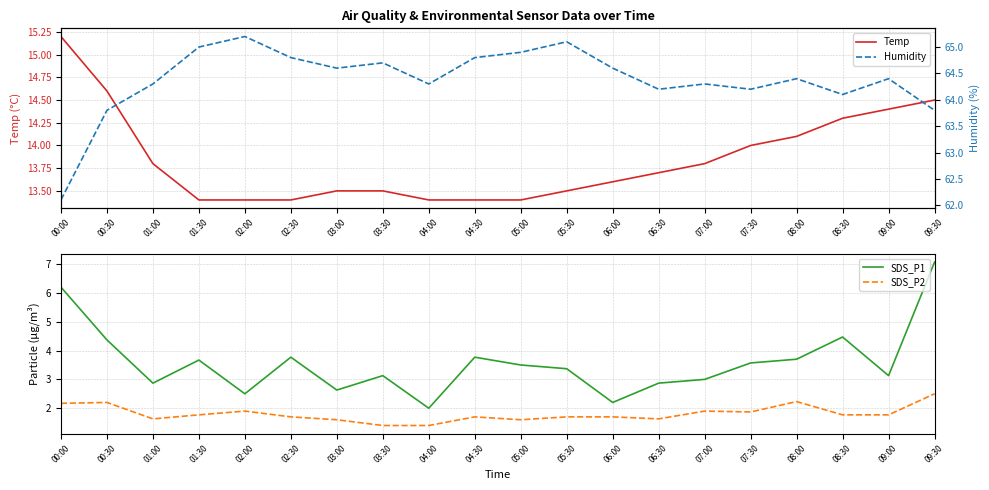

Which series changed the most between 01:30 and 03:00?

SDS_P1